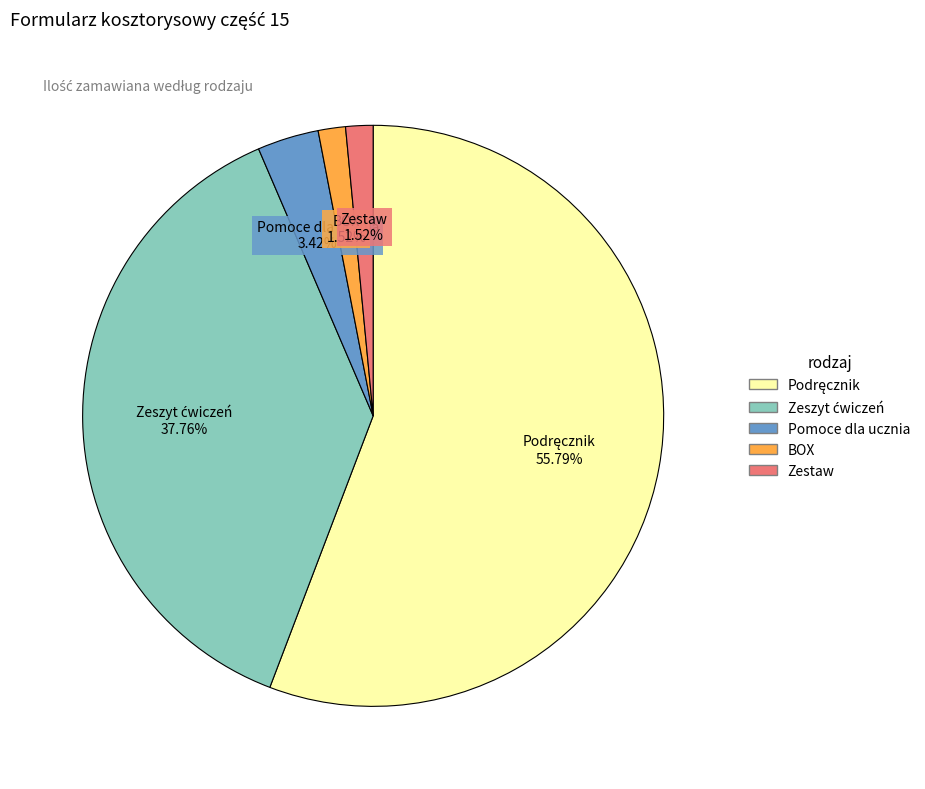

What is the ratio of the value at Pomoce dla ucznia to the value at BOX?

2.2